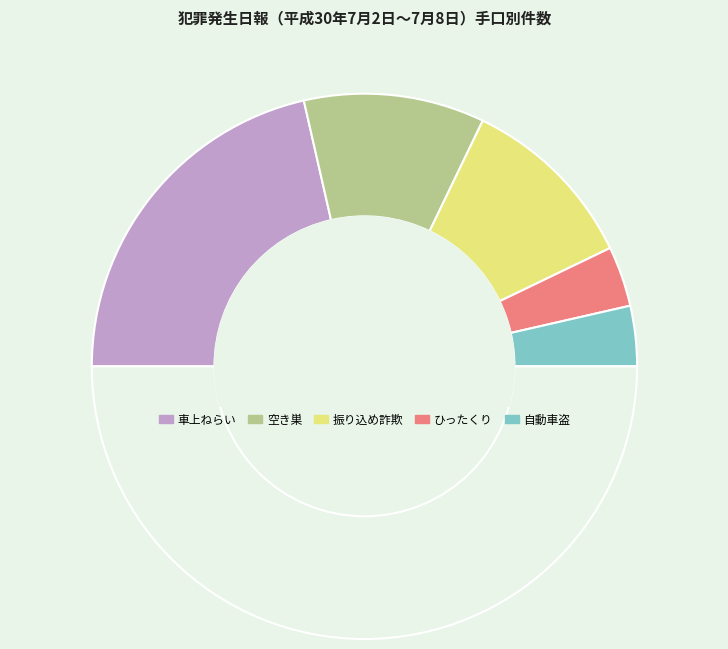

What is the largest slice in the pie chart?

車上ねらい